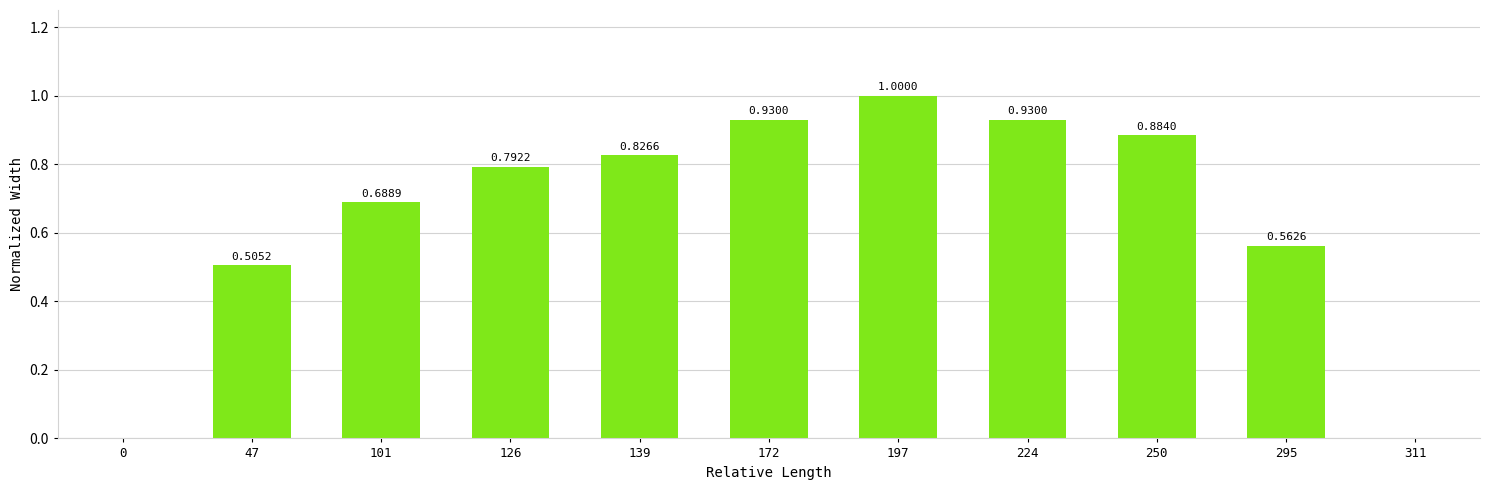

Which has a higher value, 250 or 197?

197